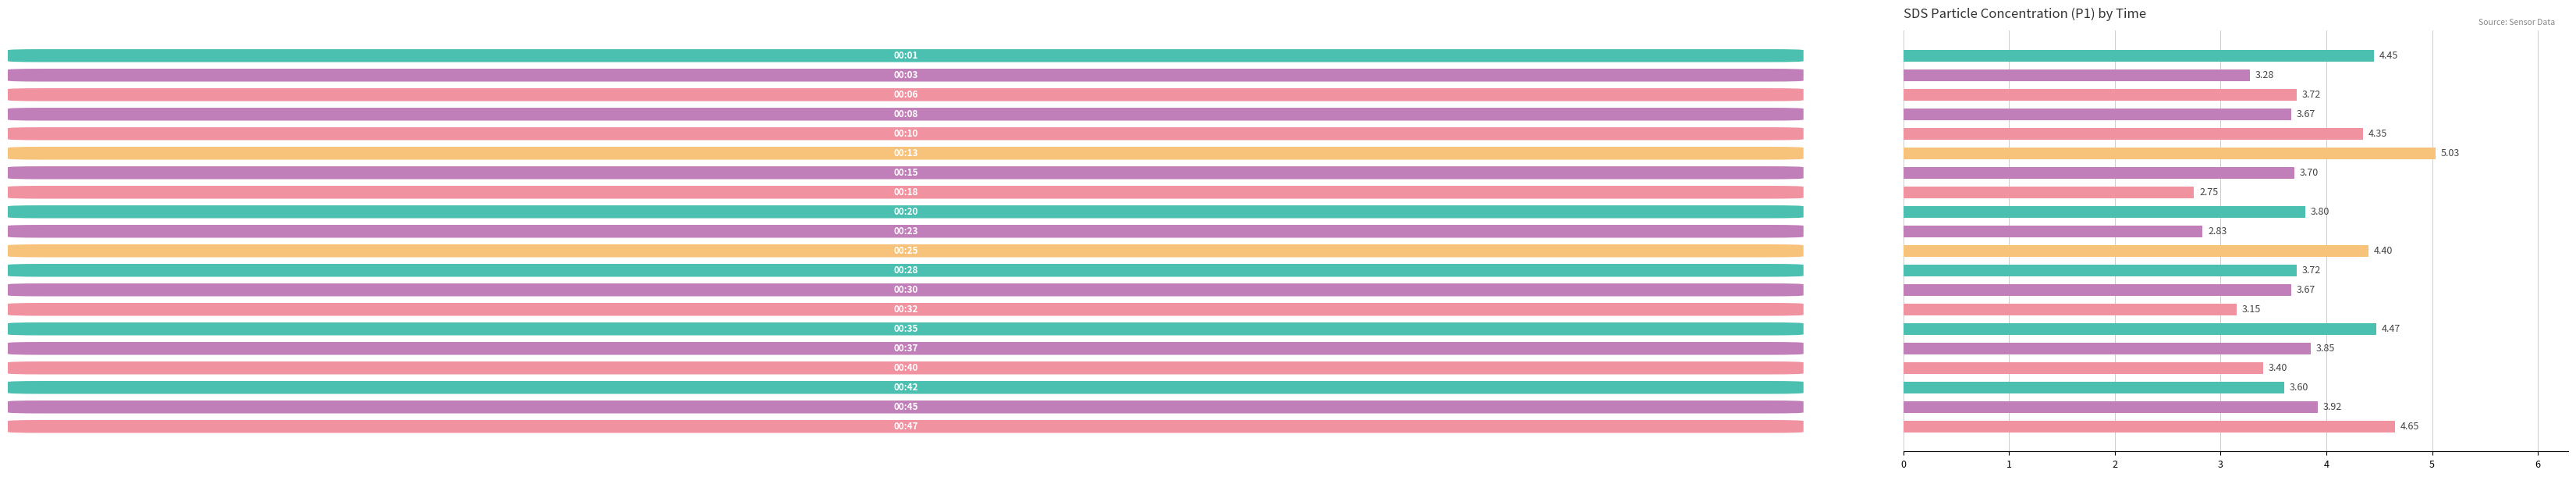

How many distinct data groups are displayed?

1